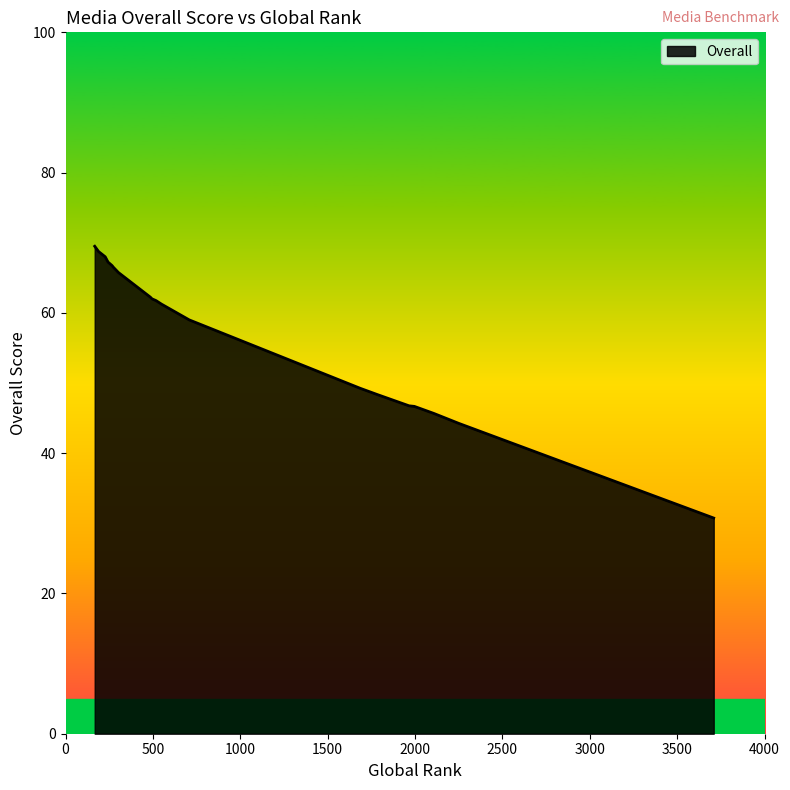

What is the difference between the values at 2250 and 189?

24.5